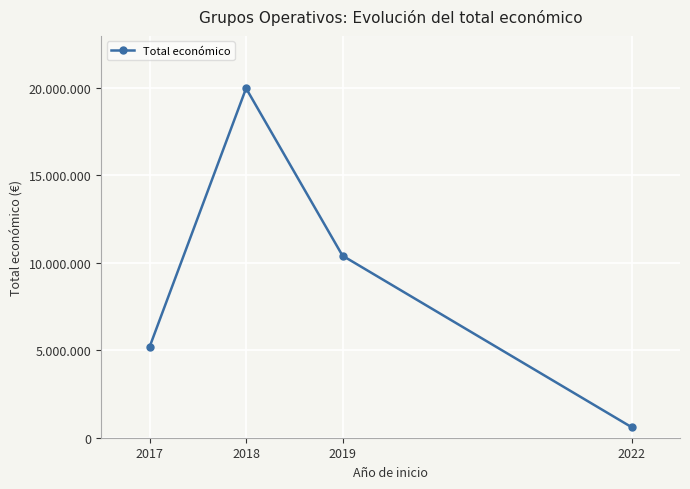

Is this an area chart (filled region under the line)?

No